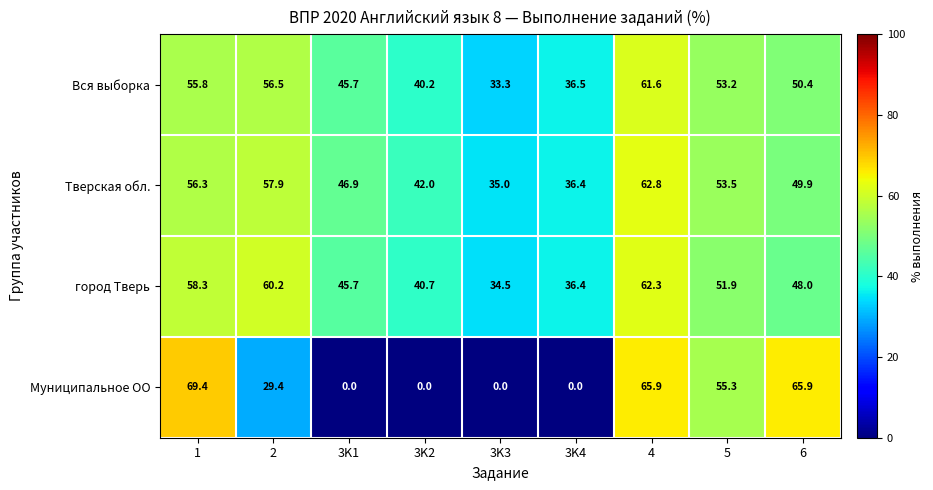

The value of Тверская обл. at 3K1 is 64.9. True or false?

False